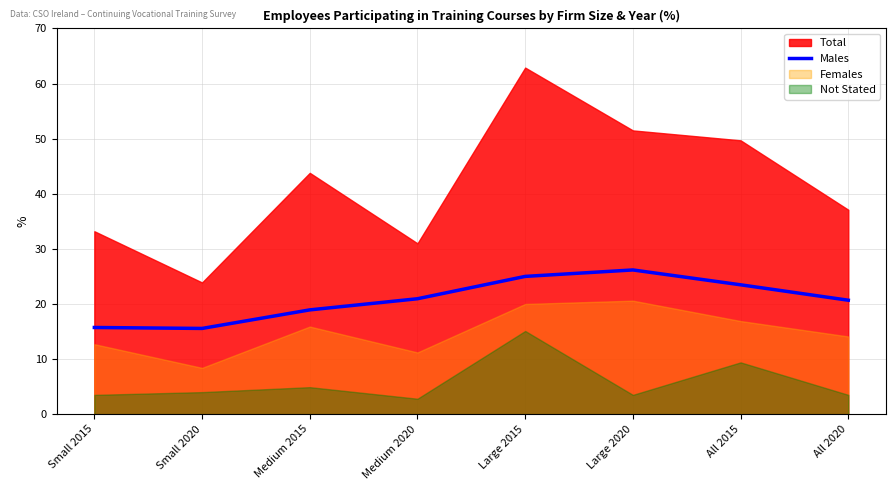

Count the number of categories in the chart.

8